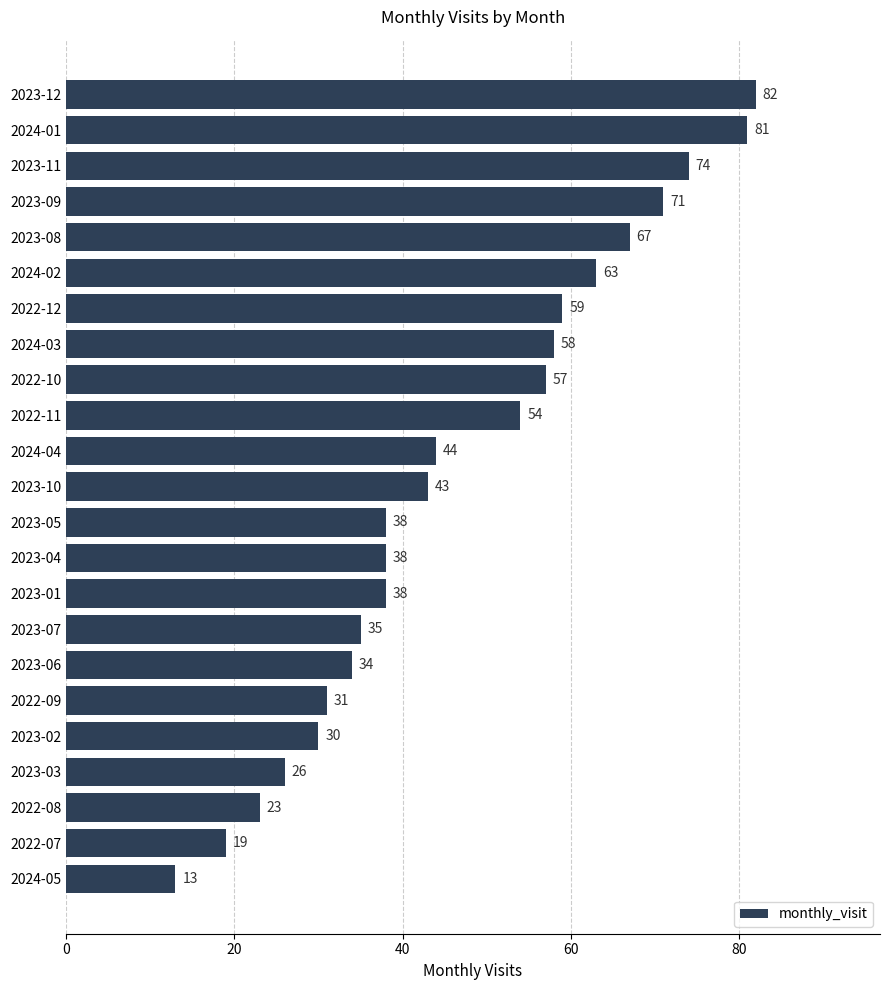

What is the ratio of the value at 2023-07 to the value at 2023-03?

1.3